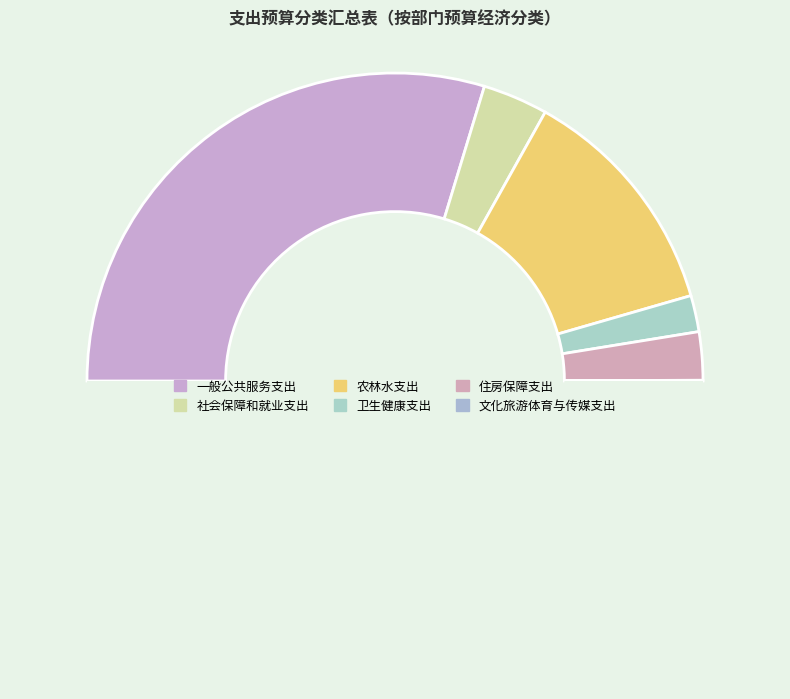

Count the number of slices in the pie.

6